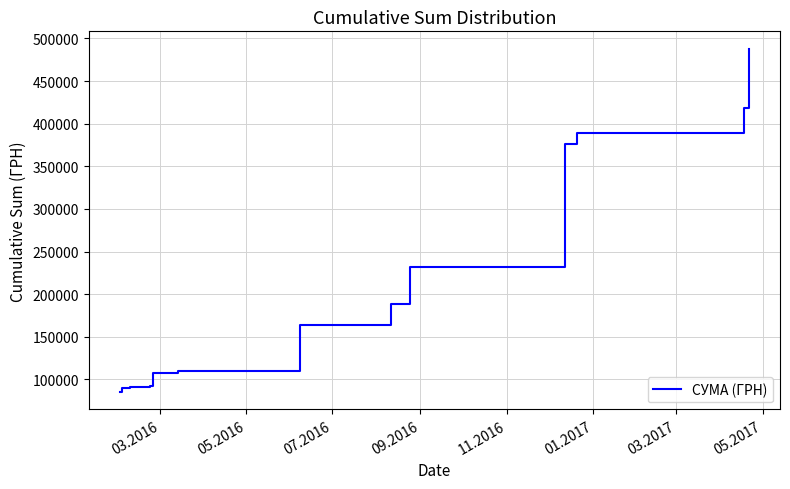

The value at 17 is 190227.8. True or false?

False